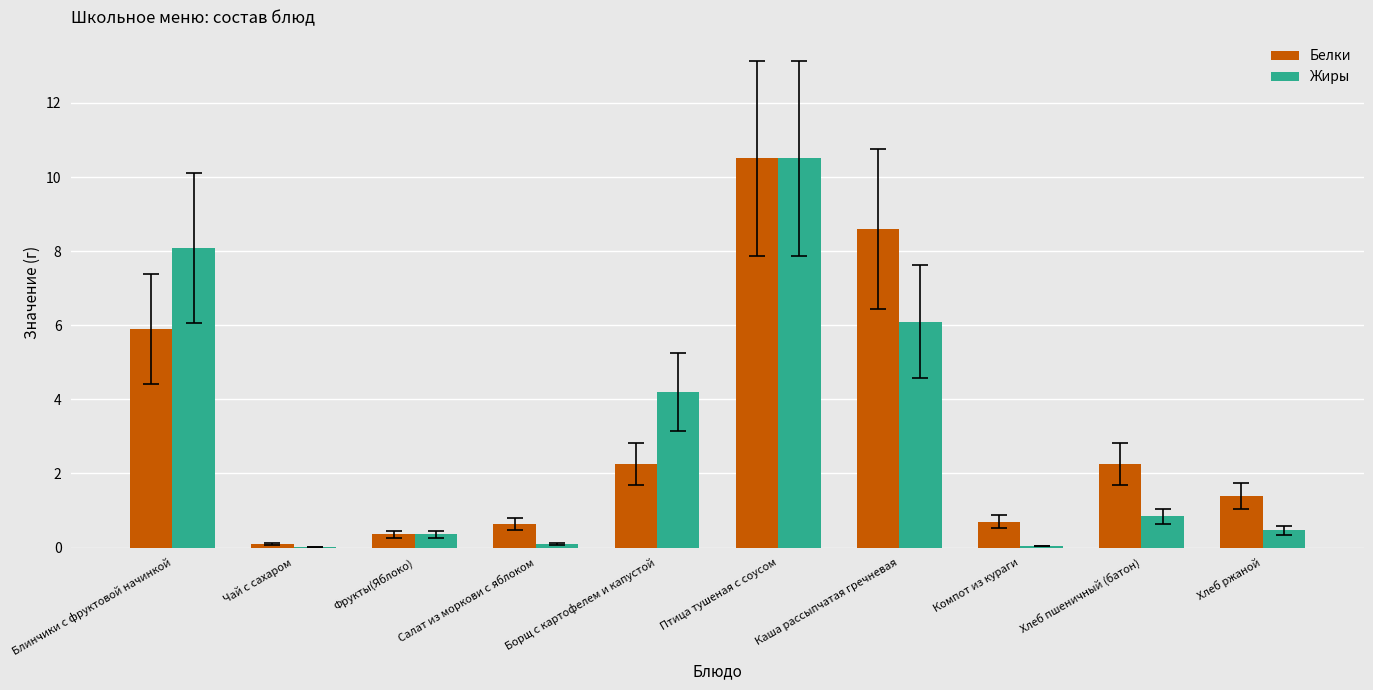

How many groups of bars are there?

10